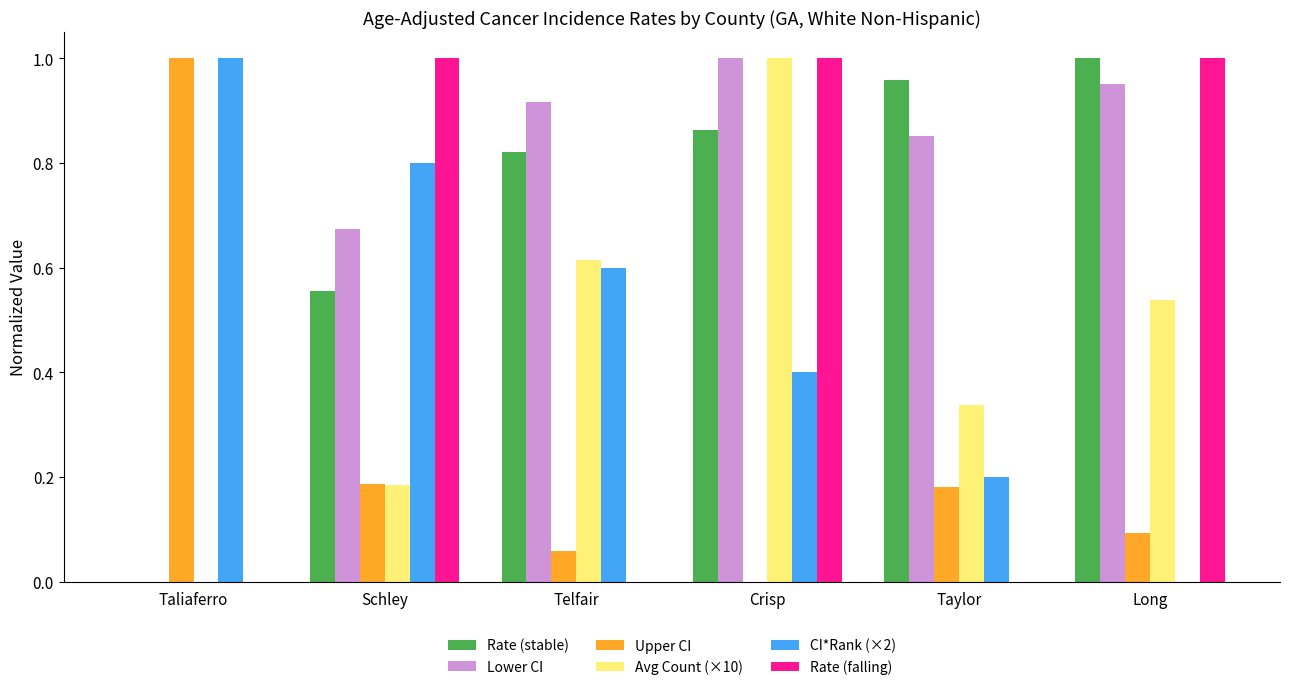

The value of CI*Rank (×2) at Taliaferro is 1.0. True or false?

True